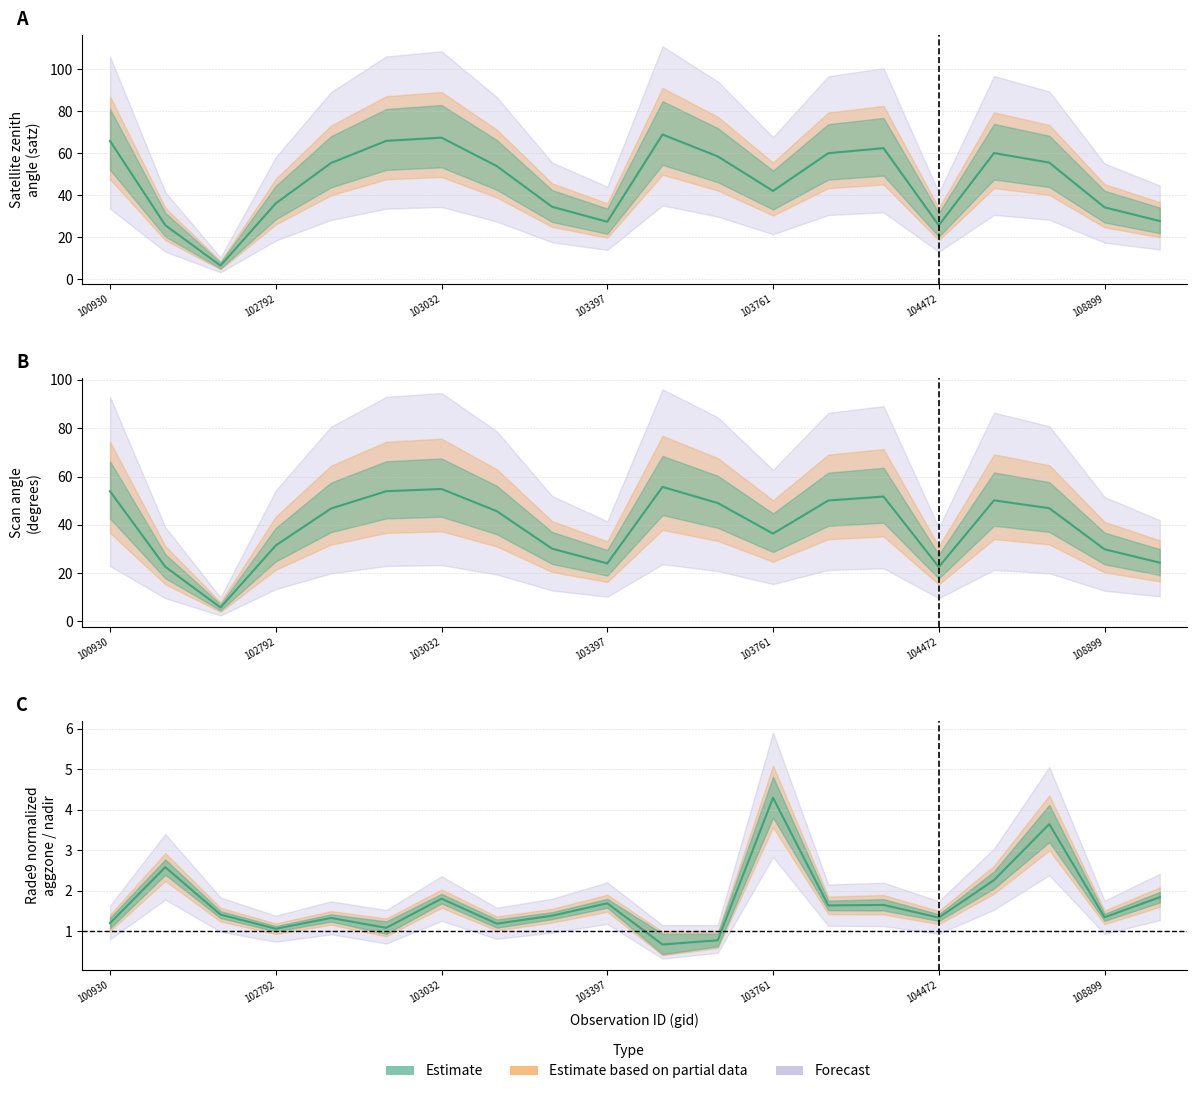

What is the highest value of the scan_angle series?

55.7